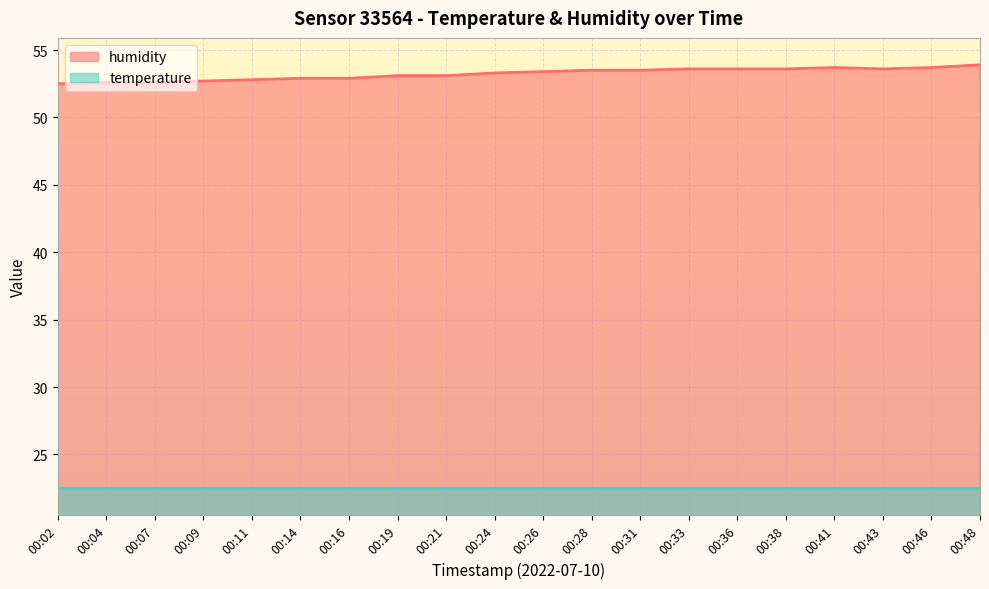

At which label does the data first exceed 53?

00:19